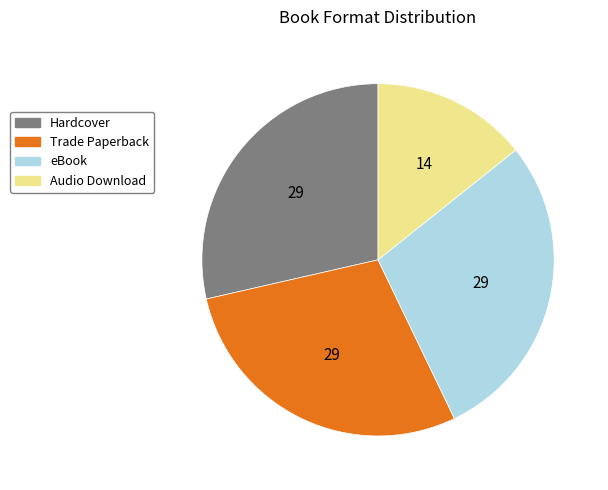

Do Hardcover and Trade Paperback together represent more than half of the pie?

Yes